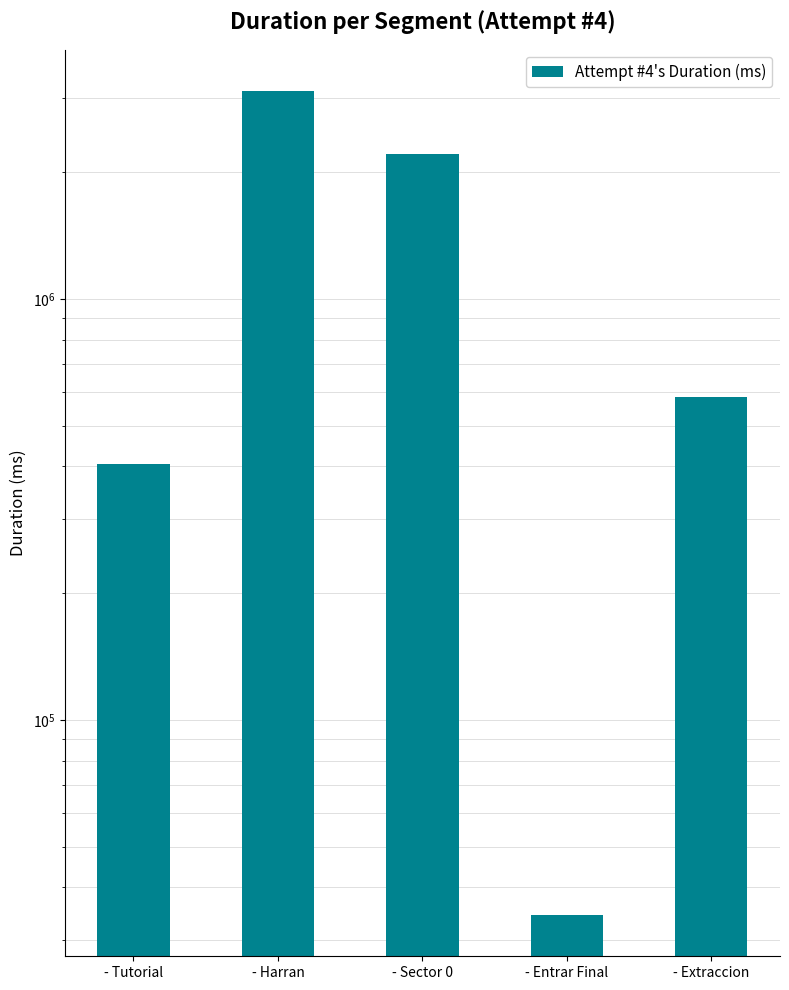

At which label is the value closest to 1575452?

- Sector 0